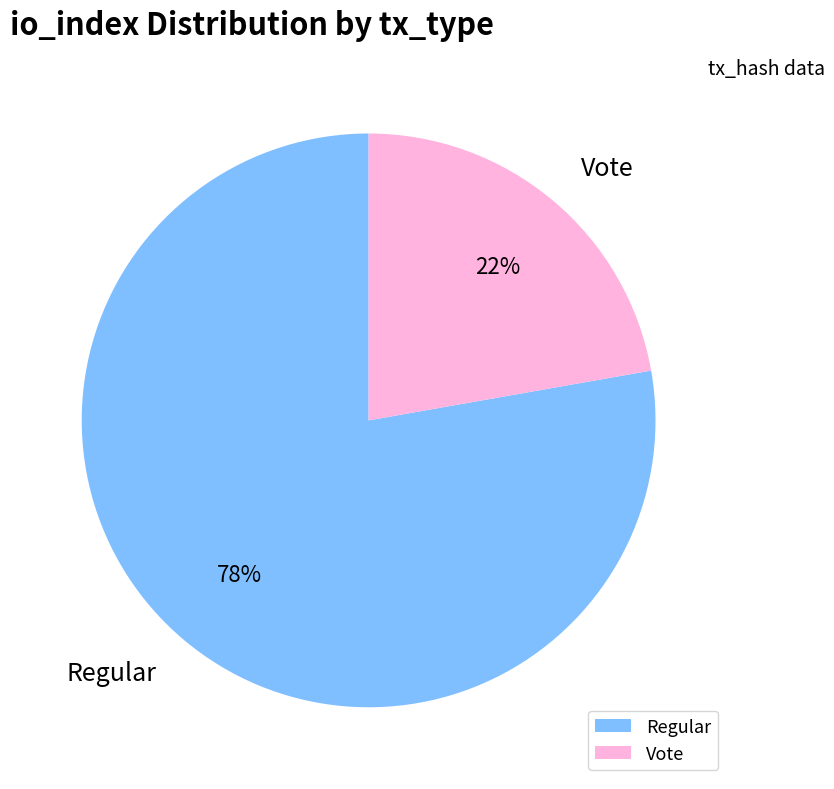

To the nearest percent, what is the difference between the Regular and Vote slice percentages?

56%